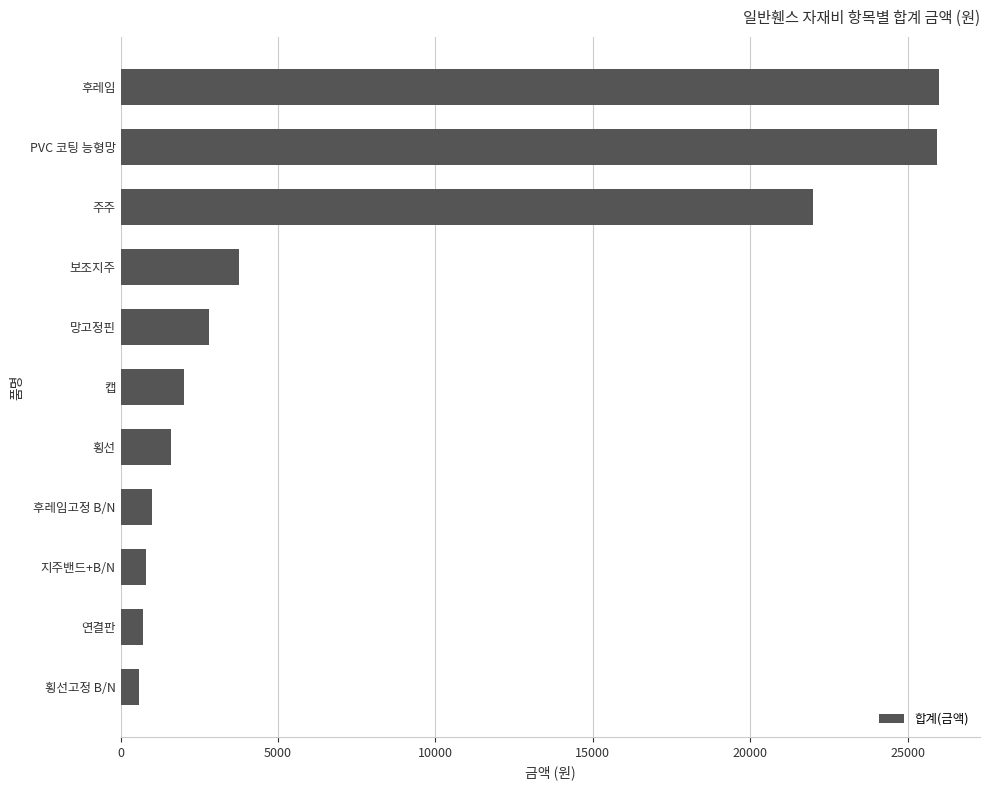

What is the greatest value displayed?

26000